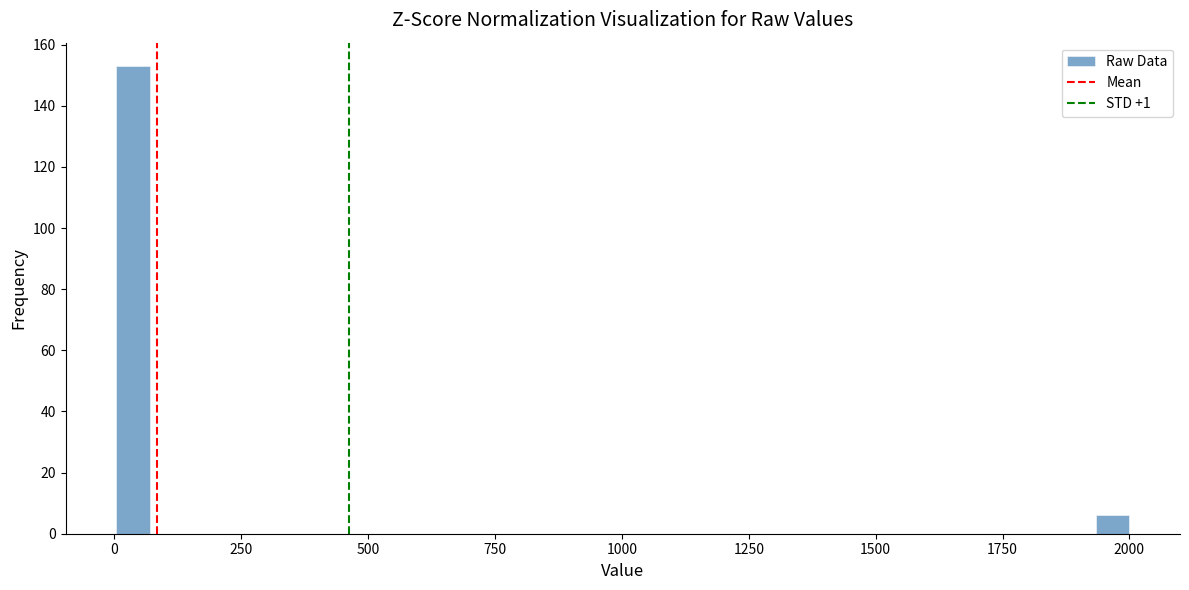

Read against the x-axis, roughly where is the centre of the tallest bar?

50